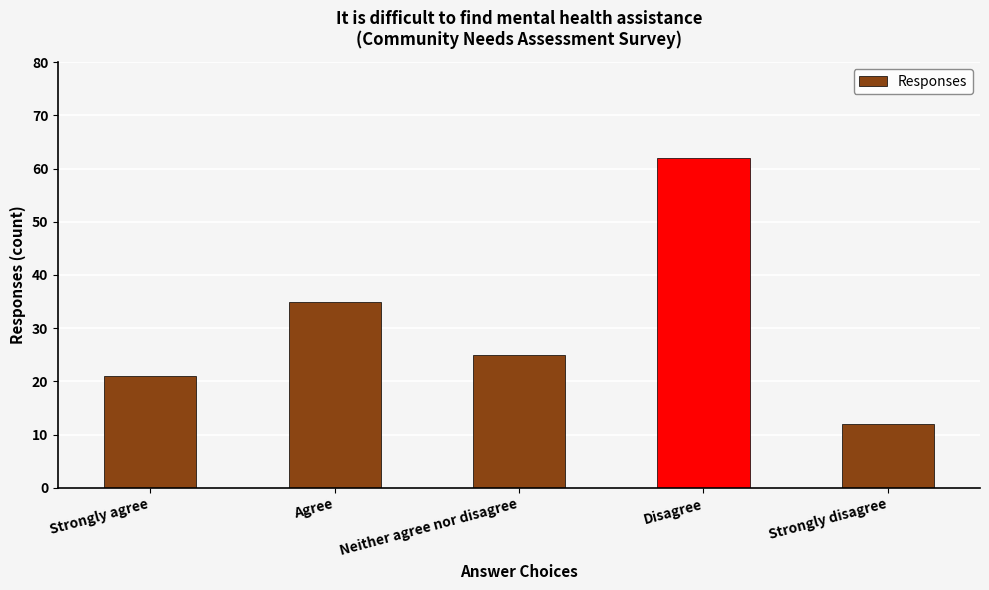

At which label does the data first exceed 25?

Agree